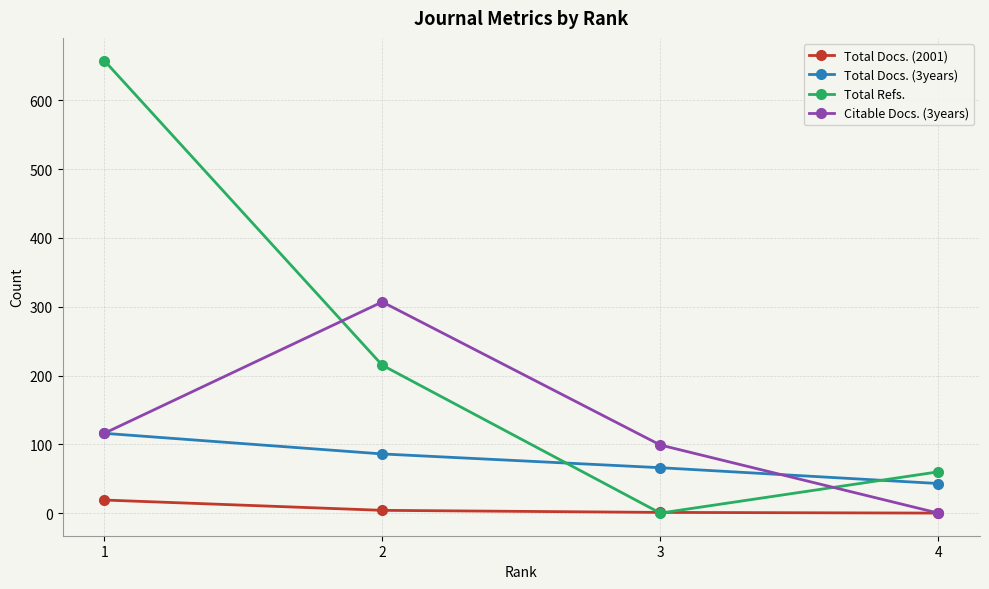

How many lines are shown in the chart?

4